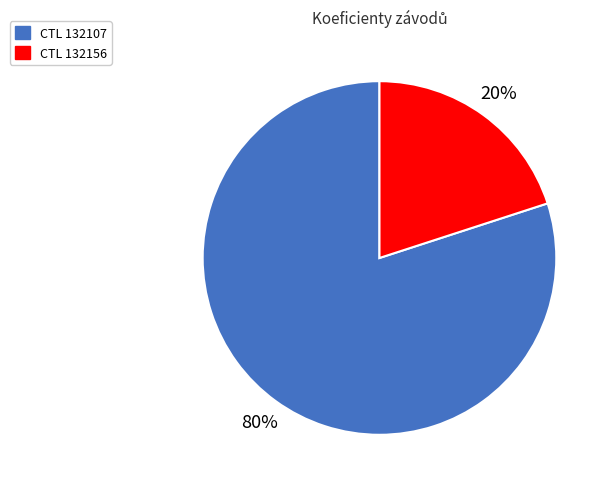

How many slices are in this pie chart?

2